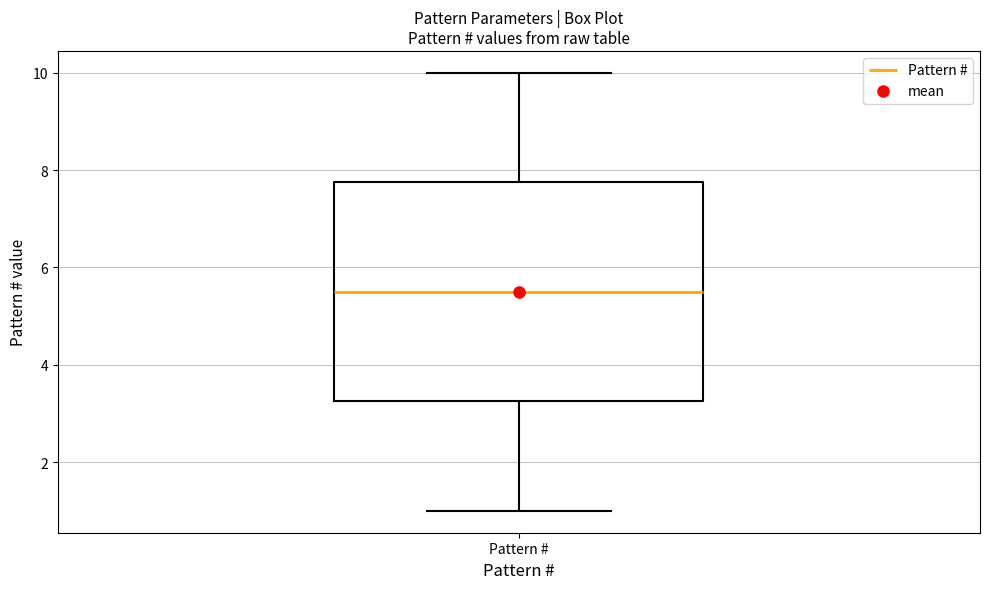

Where is the lower edge of the box for Pattern # on the y-axis? The values are not printed on the chart, so give them approximately, as read against the axis.

3.2